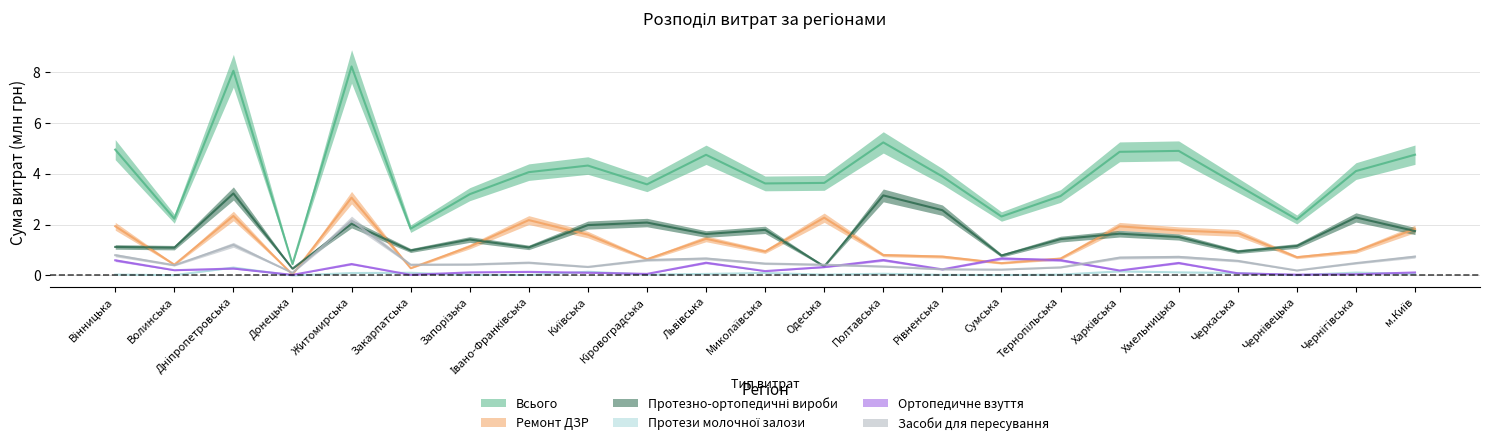

Which category has the highest value across all series?

Житомирська